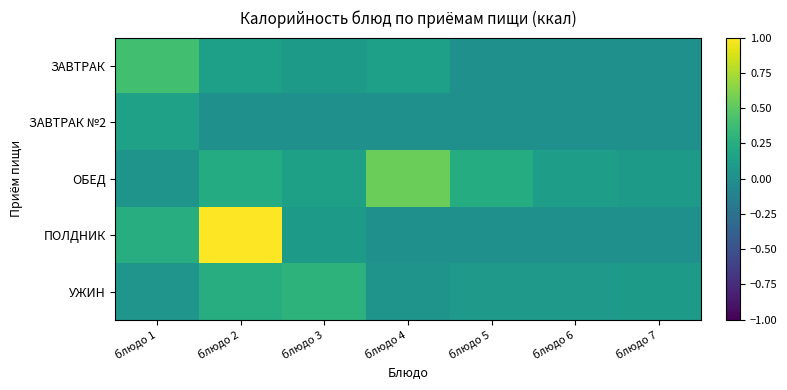

Which series has the widest spread of values?

ПОЛДНИК